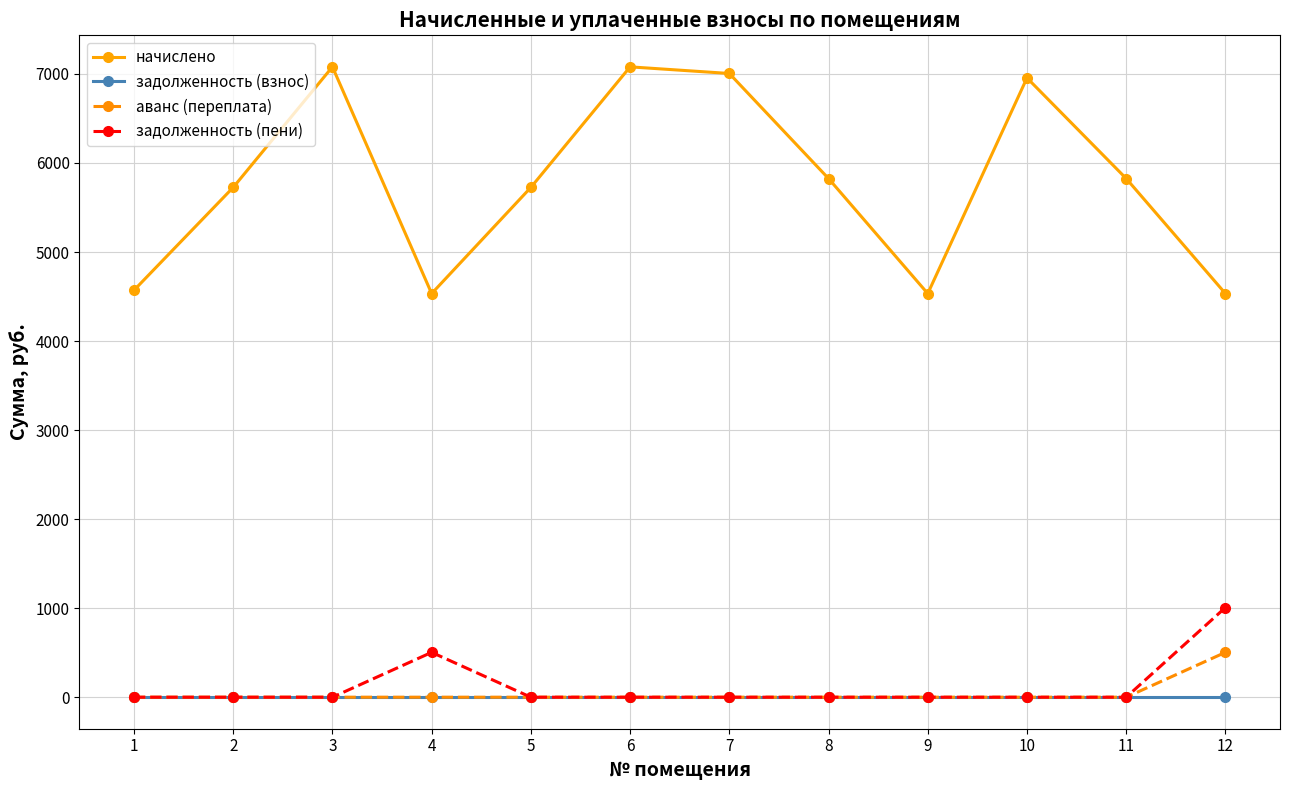

True or false: задолженность (пени) and начислено cross at least once.

False